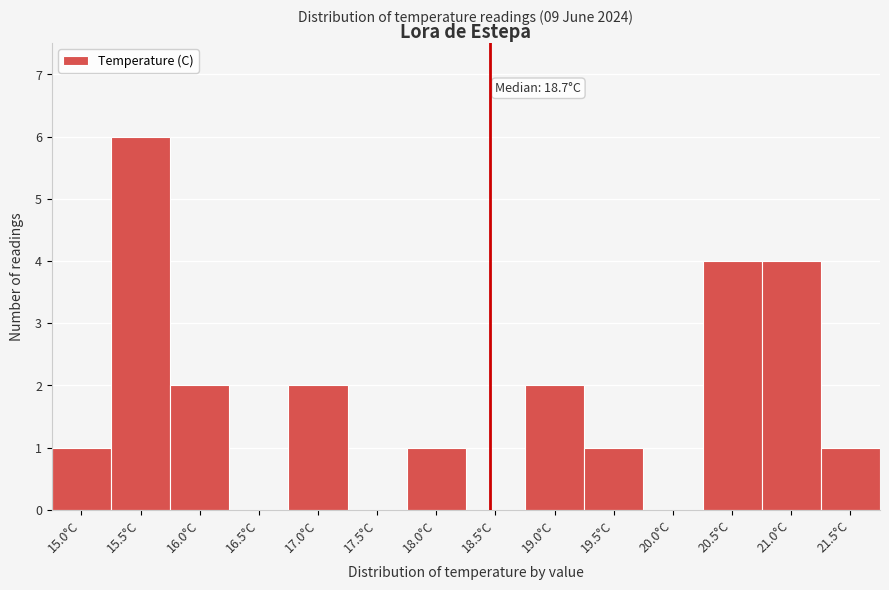

Reading left to right, list all the values displayed in this chart.

15.0°C=1	15.5°C=6	16.0°C=2	16.5°C=0	17.0°C=2	17.5°C=0	18.0°C=1	18.5°C=0	19.0°C=2	19.5°C=1	20.0°C=0	20.5°C=4	21.0°C=4	21.5°C=1